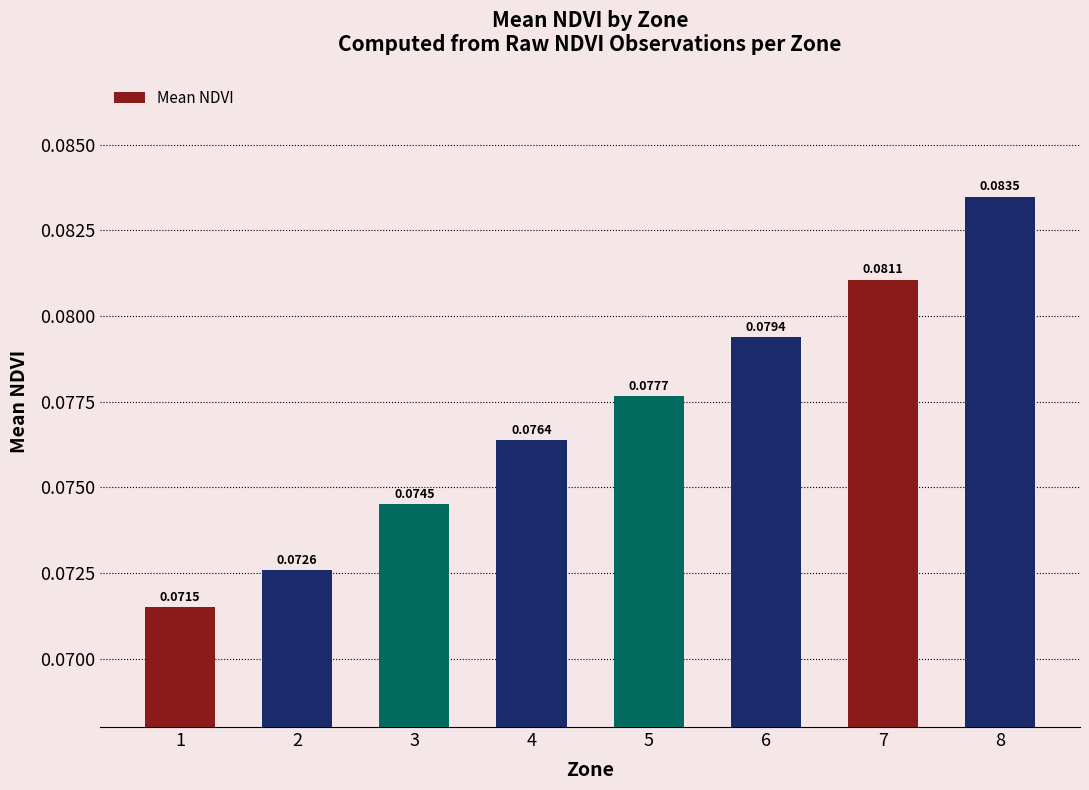

Where is the data nearest to the value 0?

1